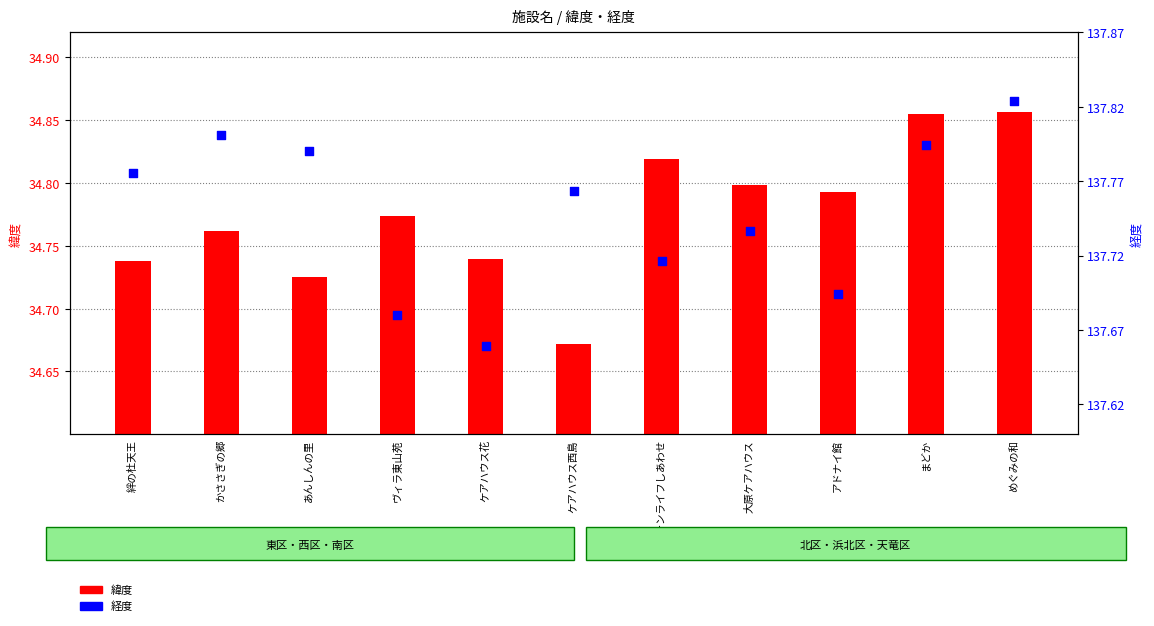

At how many categories does at least one series exceed 69?

11